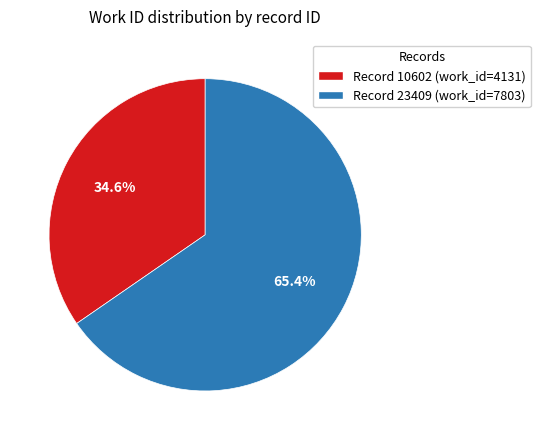

How many slices are in this pie chart?

2